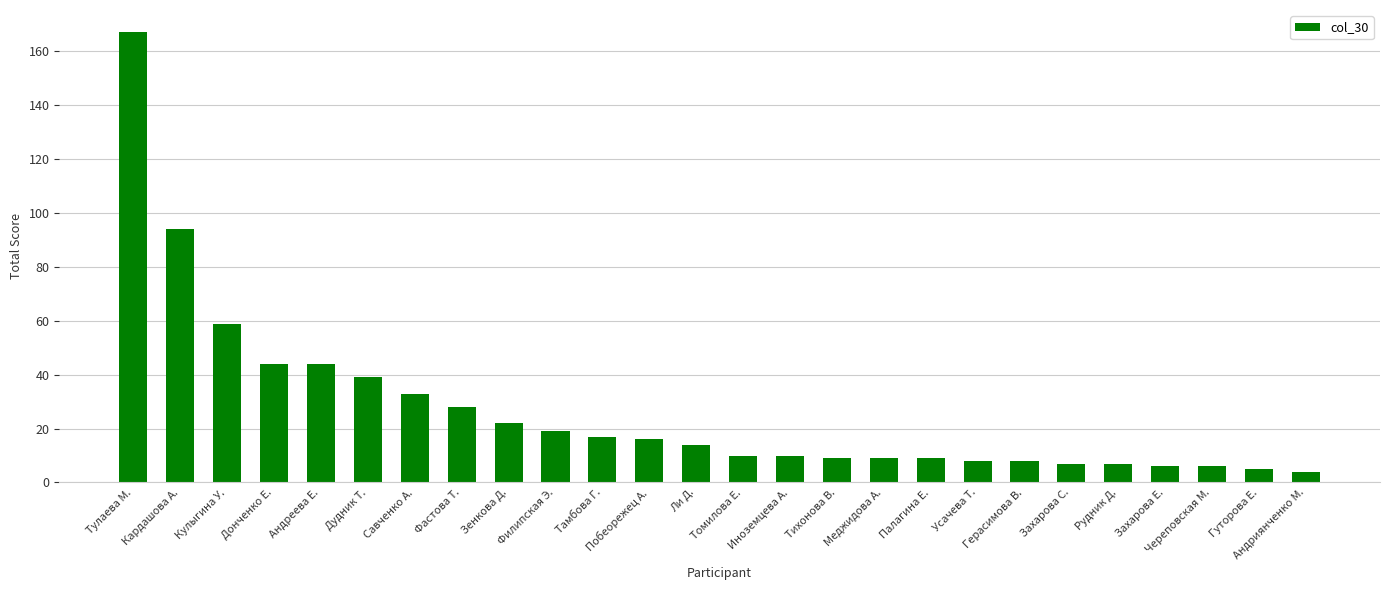

At which label does the data first exceed 14?

Тулаева М.